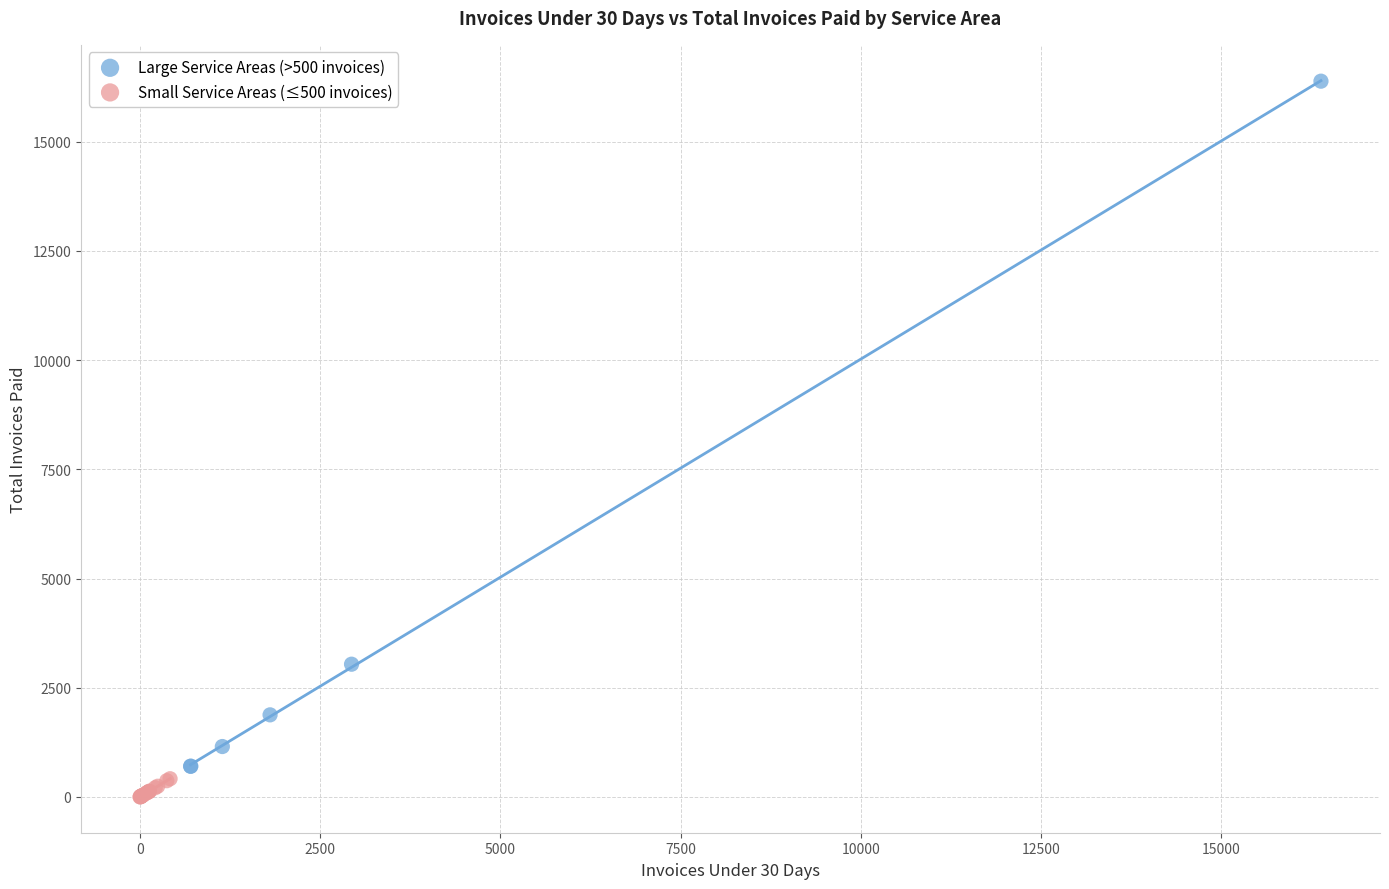

Which series has the widest spread of Y values?

Large Service Areas (>500 invoices)